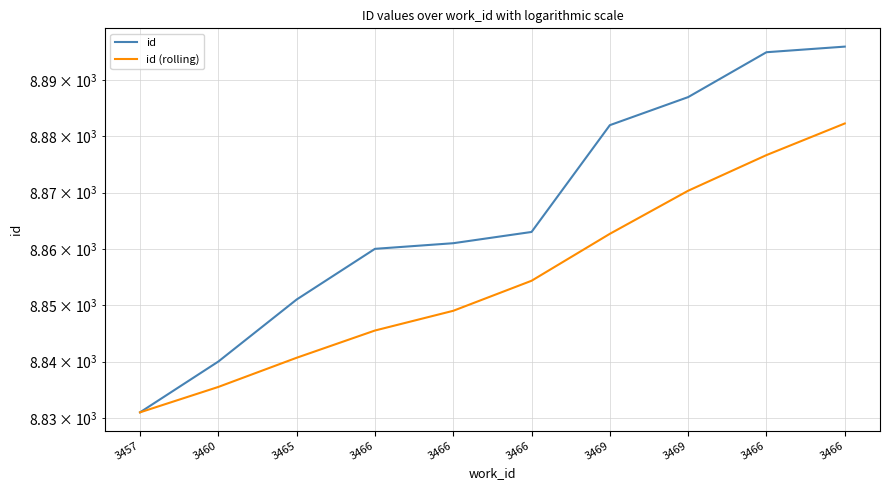

Between 3469 and 3466, which series saw the biggest shift?

id (rolling)